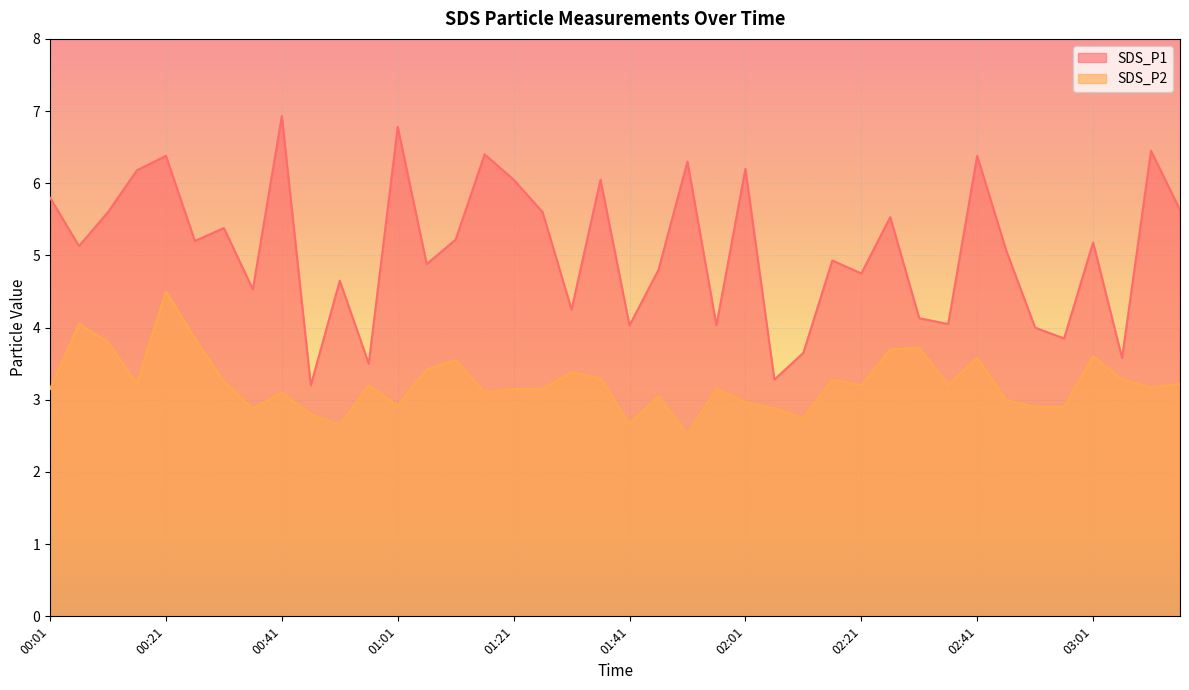

Where is SDS_P2 nearest to the value 3?

02:46